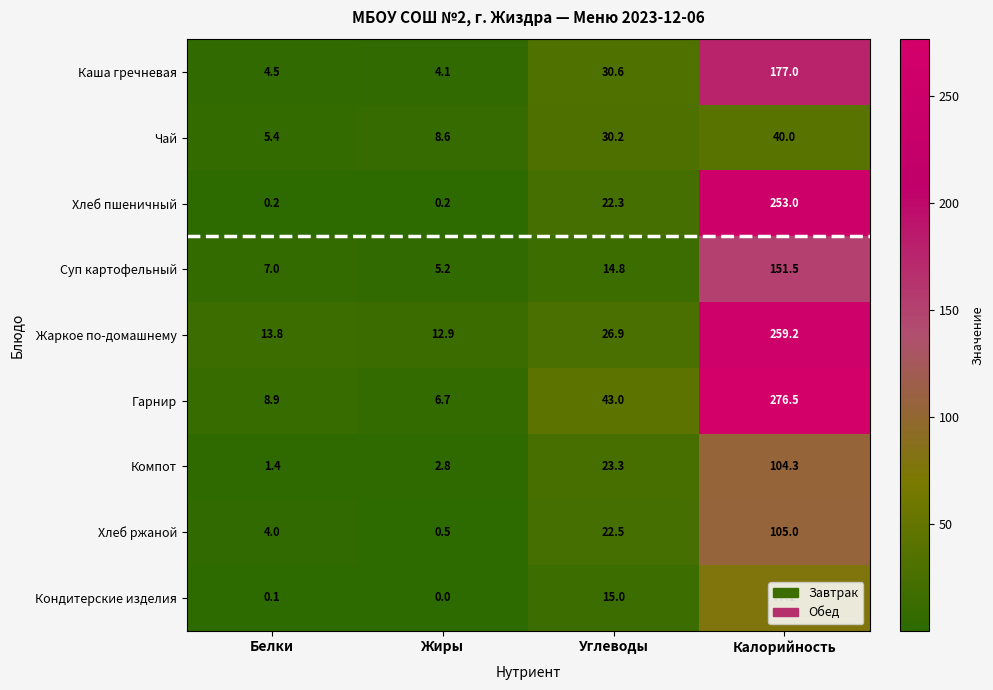

Rank the series by their maximum value, from highest to lowest.

Гарнир, Жаркое по-домашнему, Хлеб пшеничный, Каша гречневая, Суп картофельный, Хлеб ржаной, Компот, Кондитерские изделия, Чай